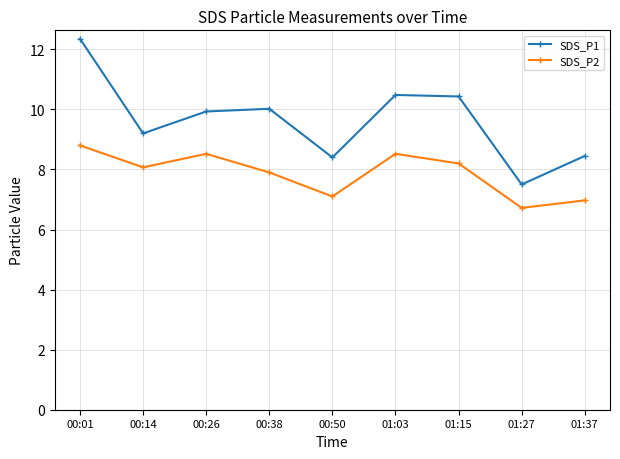

Where is the first local minimum for SDS_P1?

00:14